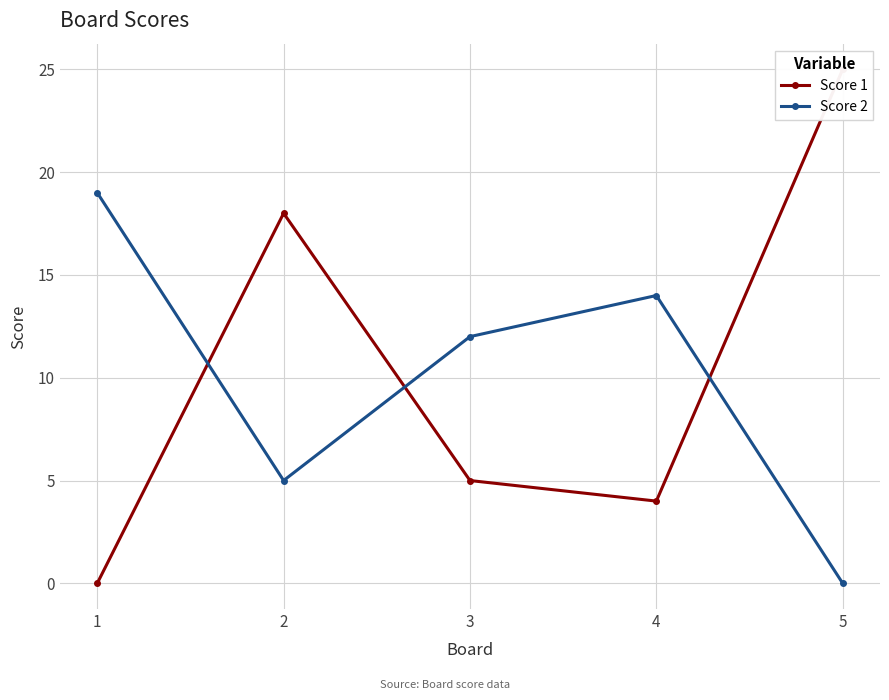

How many Score 2 values are between 5 and 14?

3